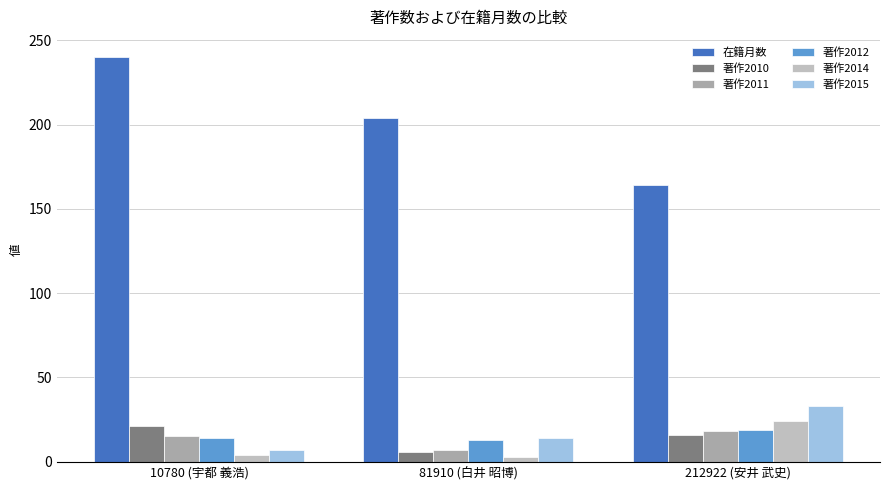

At which category is the sum across all series the highest?

10780 (宇都 義浩)